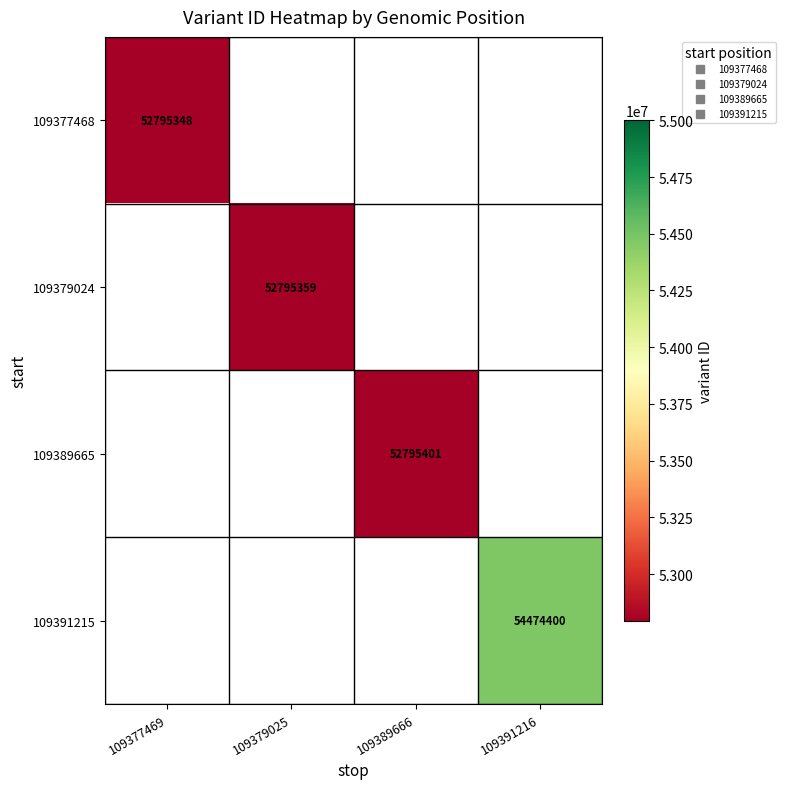

What is the smallest value displayed?

52795348.0